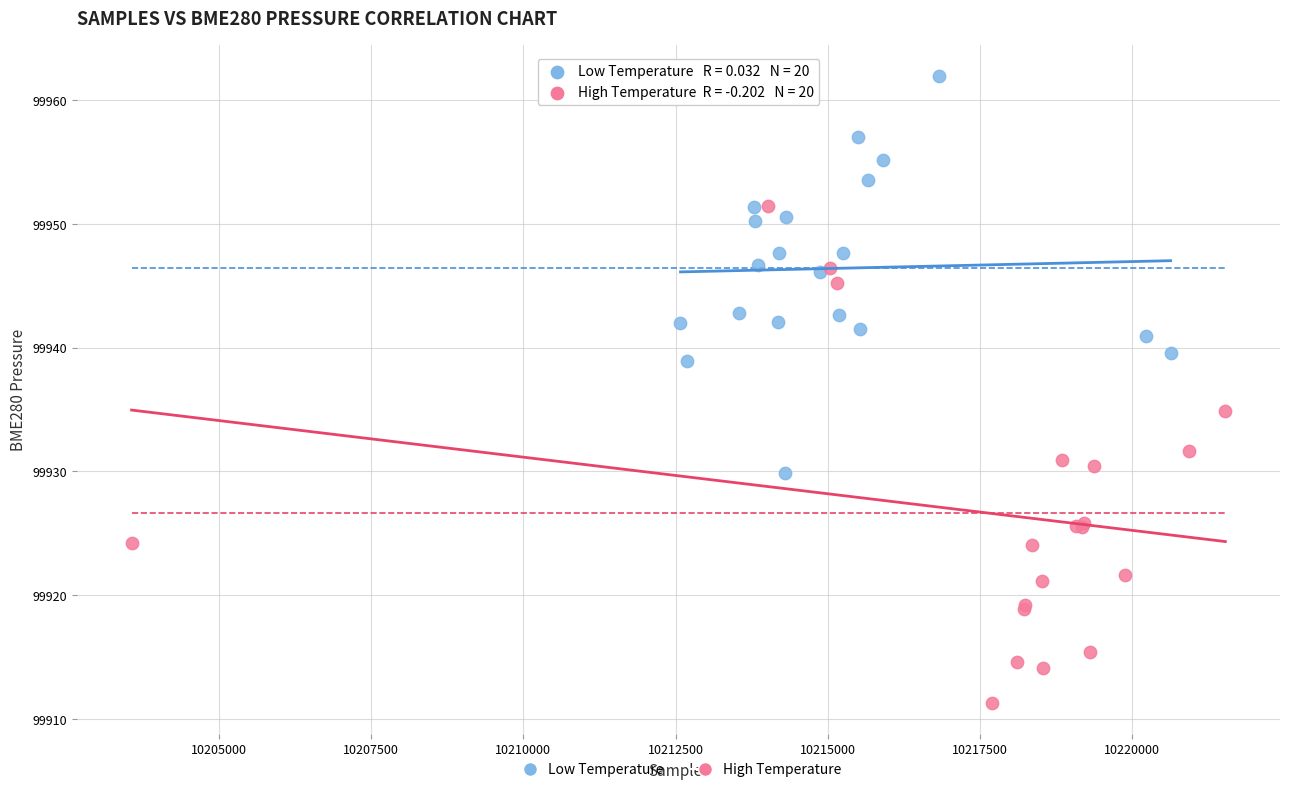

Which series contains the highest Y value?

Low Temperature